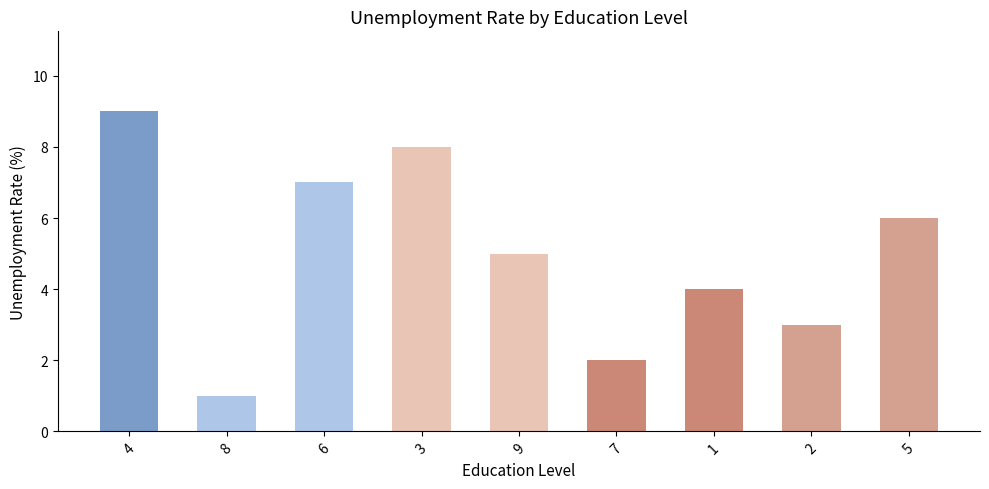

Approximately how many times larger is the value at 5 compared to 6?

0.9